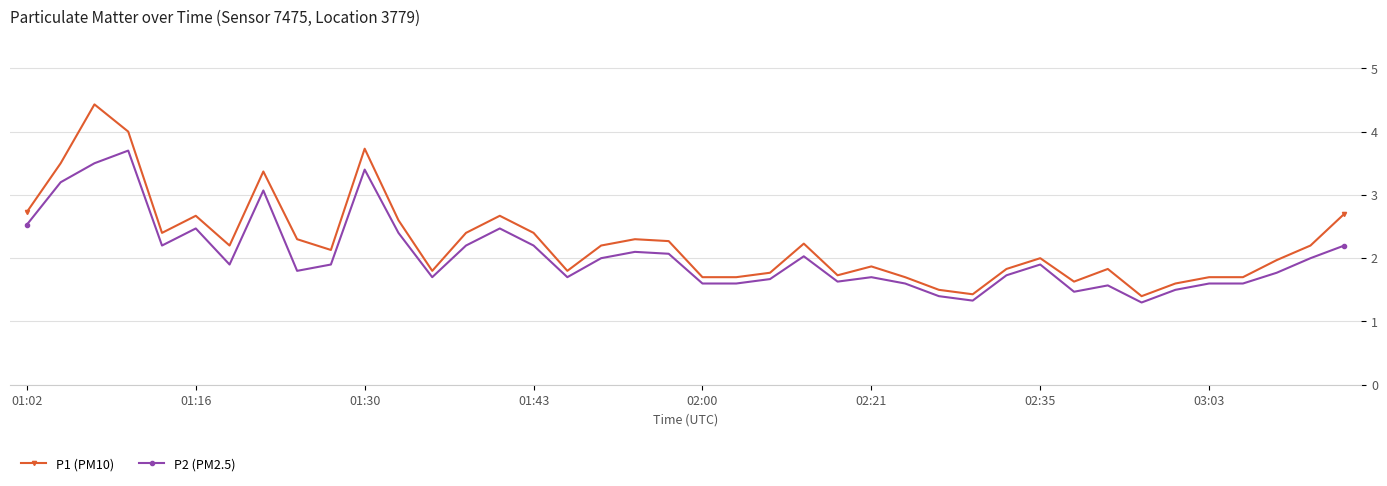

True or false: P2 (PM2.5) has more than 0 interior local peaks.

True